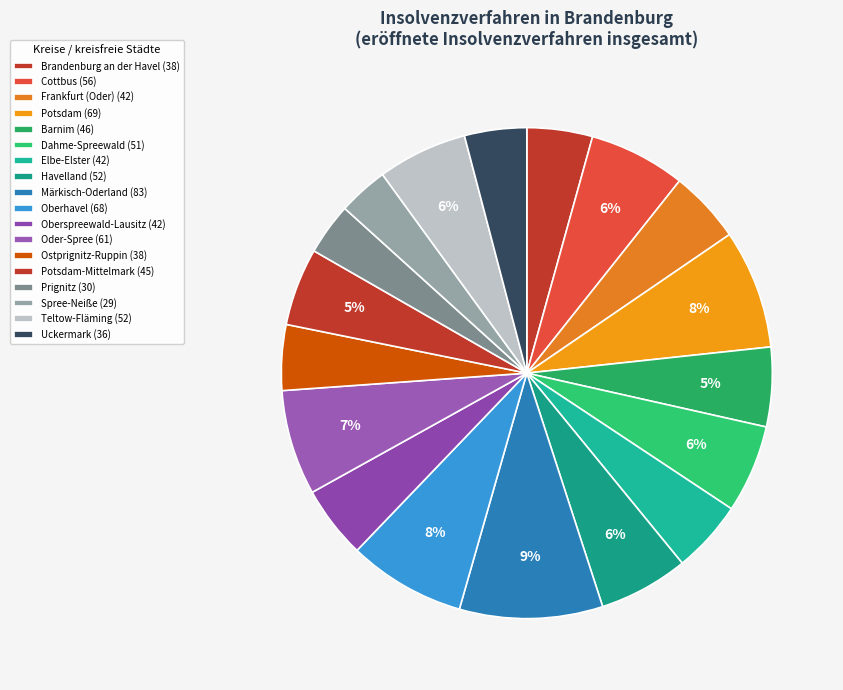

Count the number of slices in the pie.

18